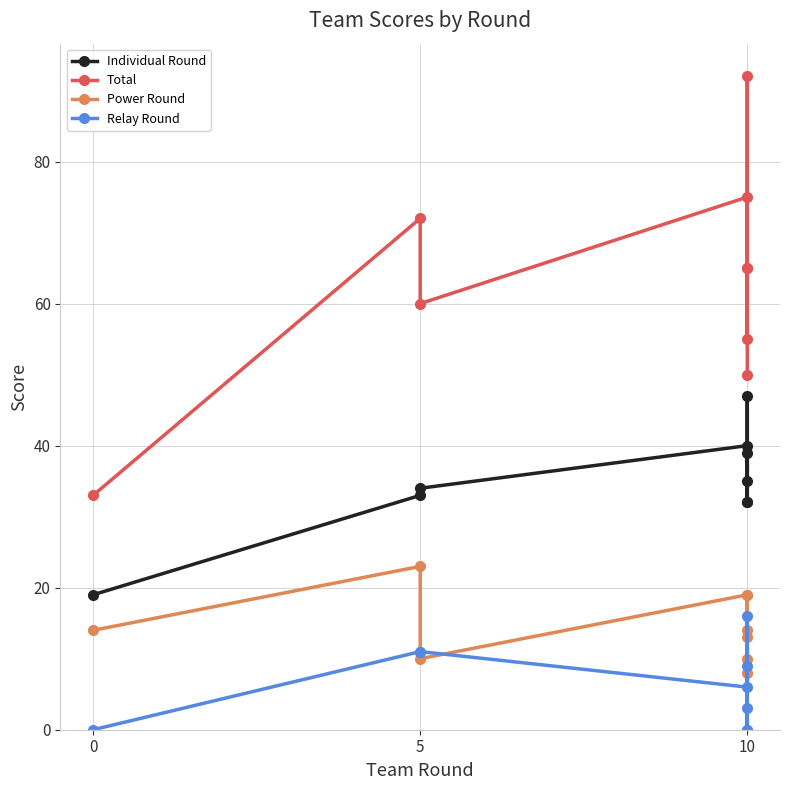

At how many categories does at least one series exceed 89?

1